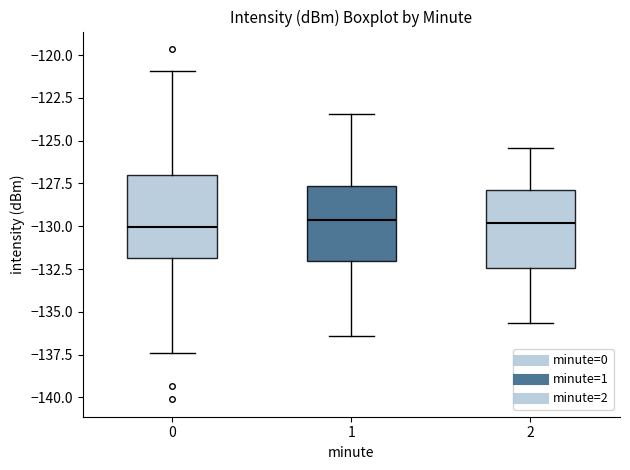

Where does the upper whisker of the box at x = 0 end on the y-axis? The values are not printed on the chart, so give them approximately, as read against the axis.

-121.0